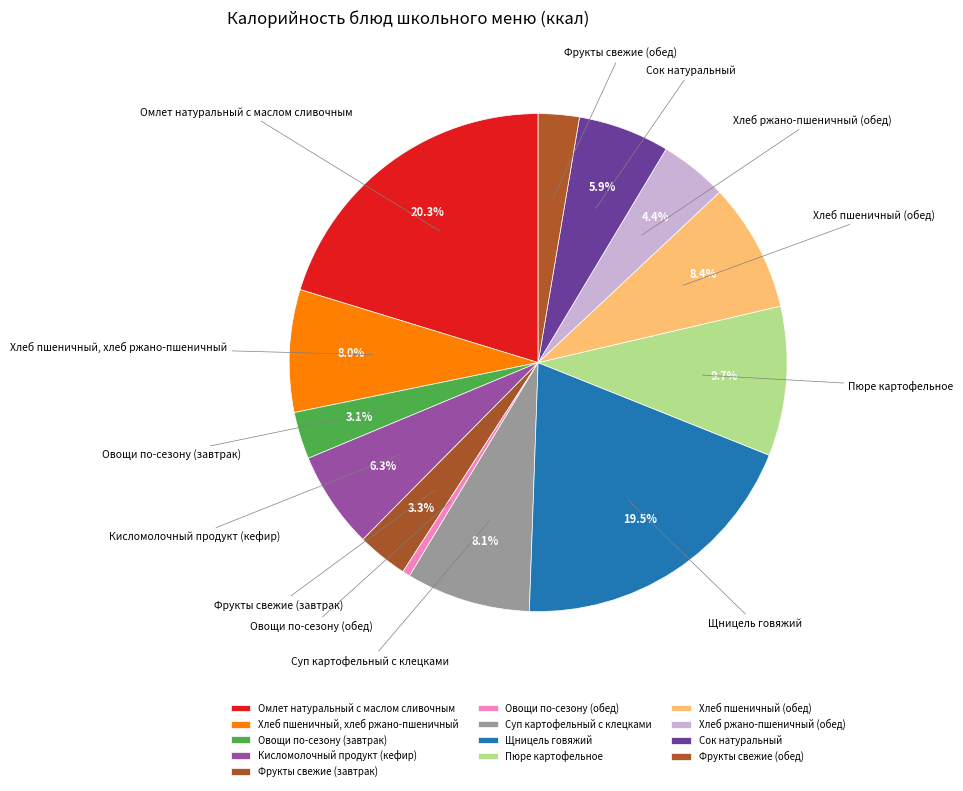

What is the smallest slice in the pie chart?

Овощи по-сезону (обед)